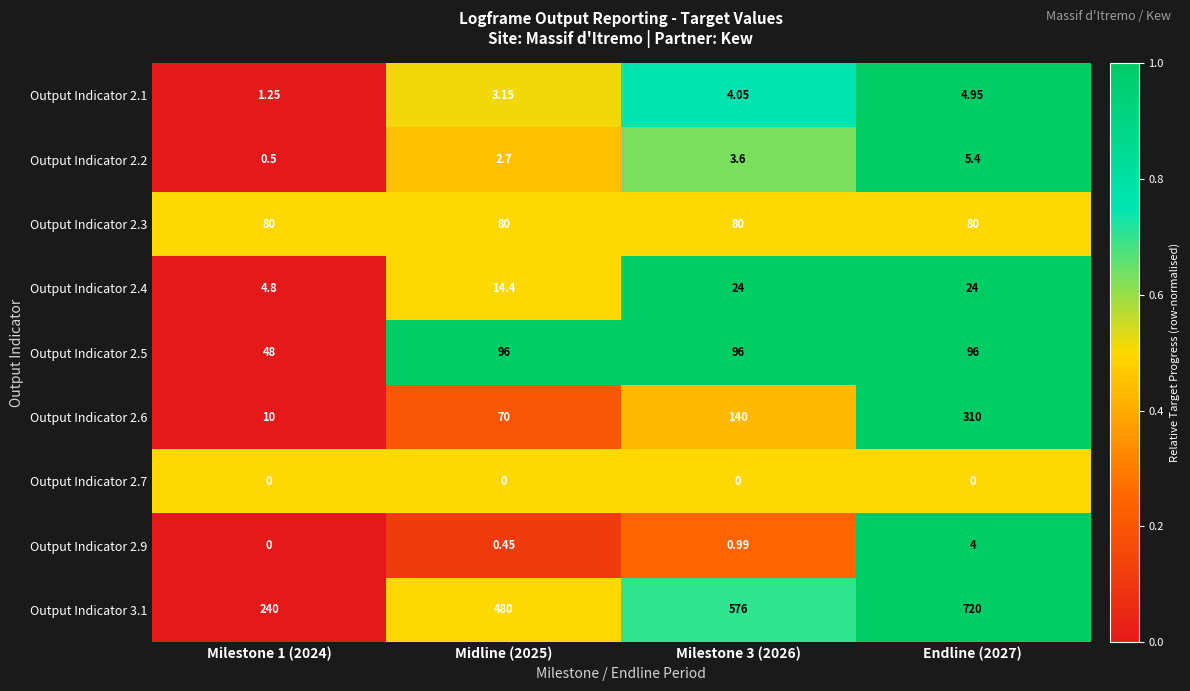

How many series are shown in this chart?

9